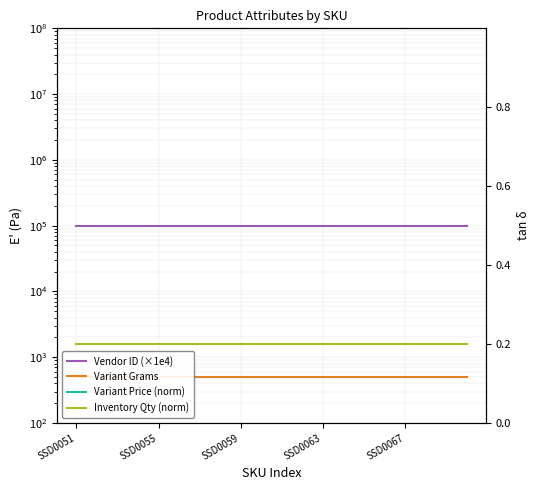

Reading left to right, extract all data points from this chart.

Vendor ID (×1e4): 100000.0	100000.0	100000.0	100000.0	100000.0	100000.0	100000.0	100000.0	100000.0	100000.0	100000.0	100000.0	100000.0	100000.0	100000.0	100000.0	100000.0	100000.0	100000.0	100000.0
Variant Grams: 500.0	500.0	500.0	500.0	500.0	500.0	500.0	500.0	500.0	500.0	500.0	500.0	500.0	500.0	500.0	500.0	500.0	500.0	500.0	500.0
Variant Price (norm): 1.0	1.0	1.0	1.0	1.0	1.0	1.0	1.0	1.0	1.0	1.0	1.0	1.0	1.0	1.0	1.0	1.0	1.0	1.0	1.0
Inventory Qty (norm): 0.2	0.2	0.2	0.2	0.2	0.2	0.2	0.2	0.2	0.2	0.2	0.2	0.2	0.2	0.2	0.2	0.2	0.2	0.2	0.2